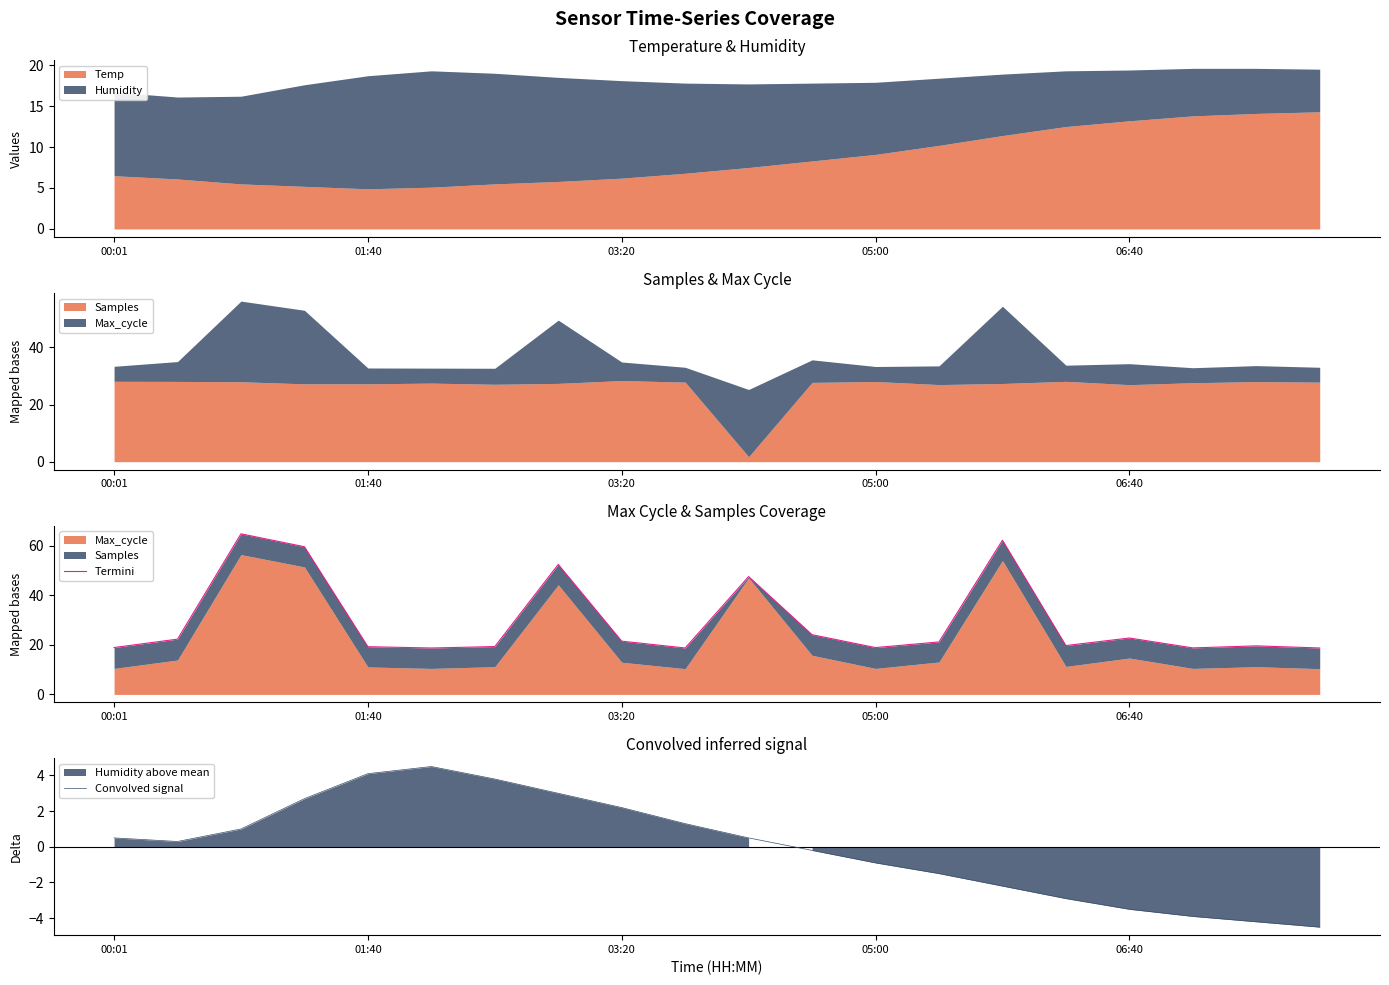

The Convolved signal series shows 0.5 at 00:01. True or false?

True